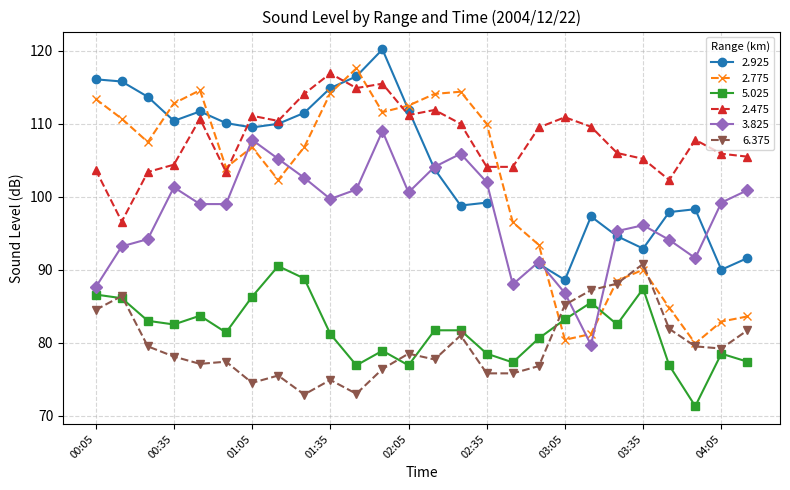

How many values in the 2.475 series are below 109?

13